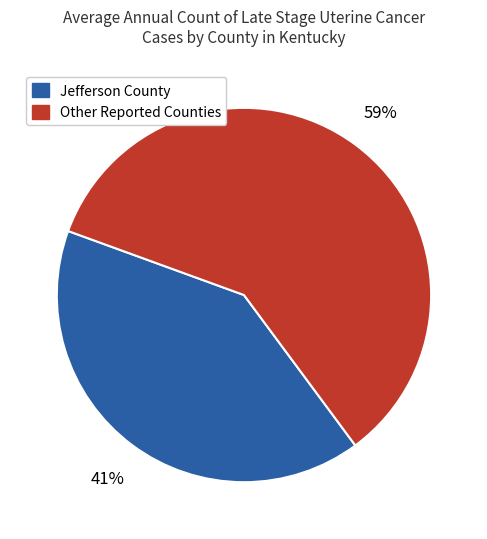

Is there a majority slice in this chart?

Yes